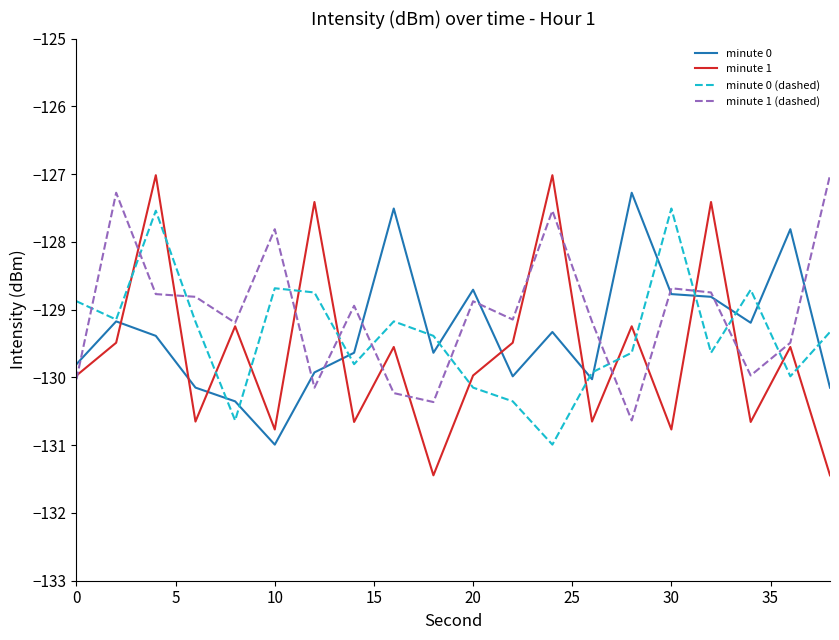

What is the lowest value of the minute 1 series?

-131.4